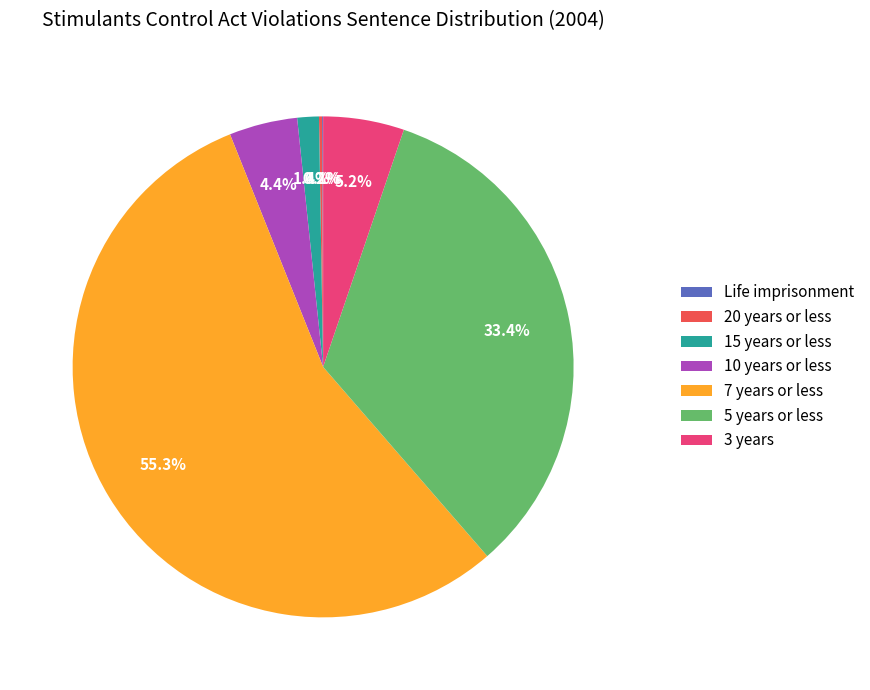

Is it true that 5 years or less is 44% of the pie?

False